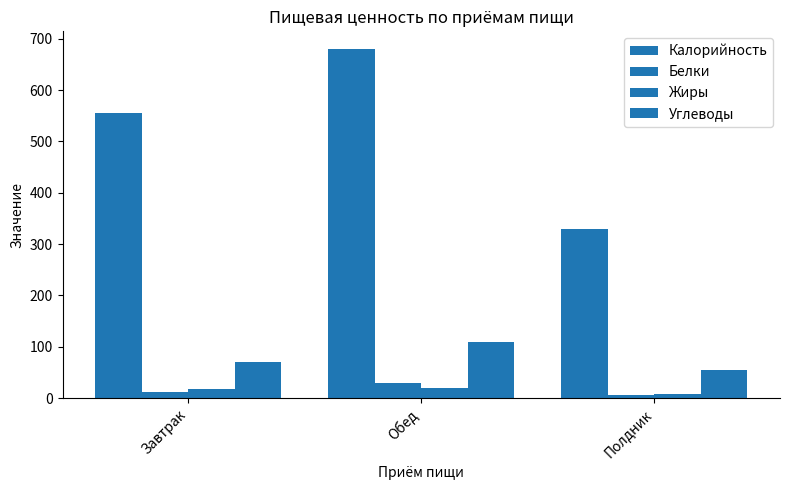

How many values in the Жиры series are below 18?

1